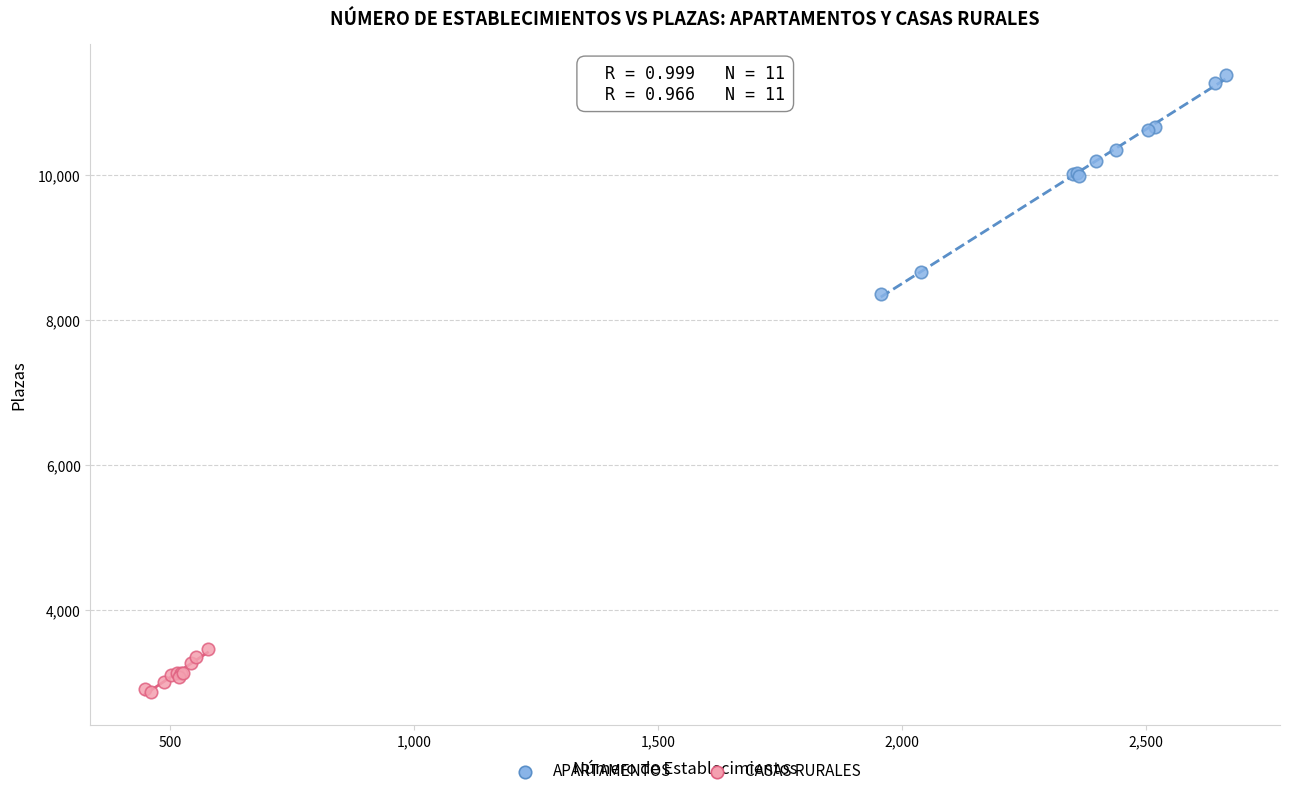

Which series reaches the maximum Y coordinate?

APARTAMENTOS